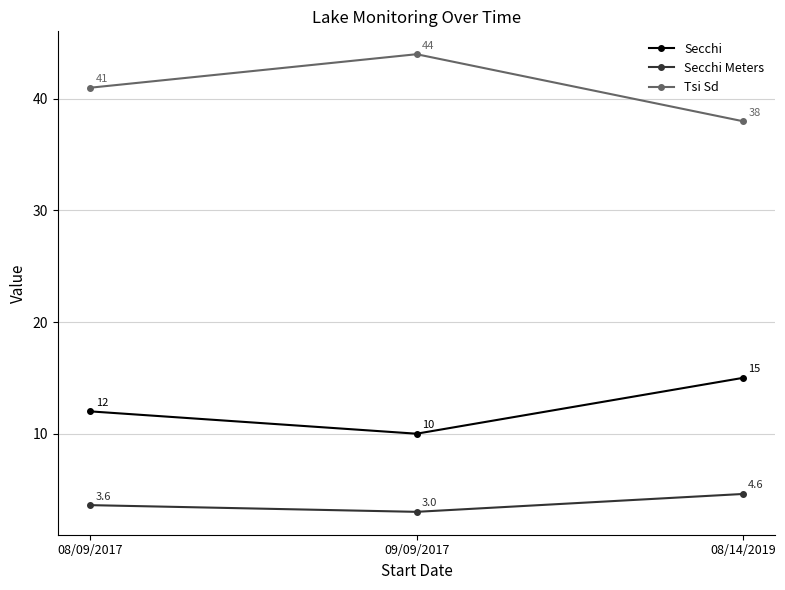

What is the label of the 3rd point from the left?

08/14/2019